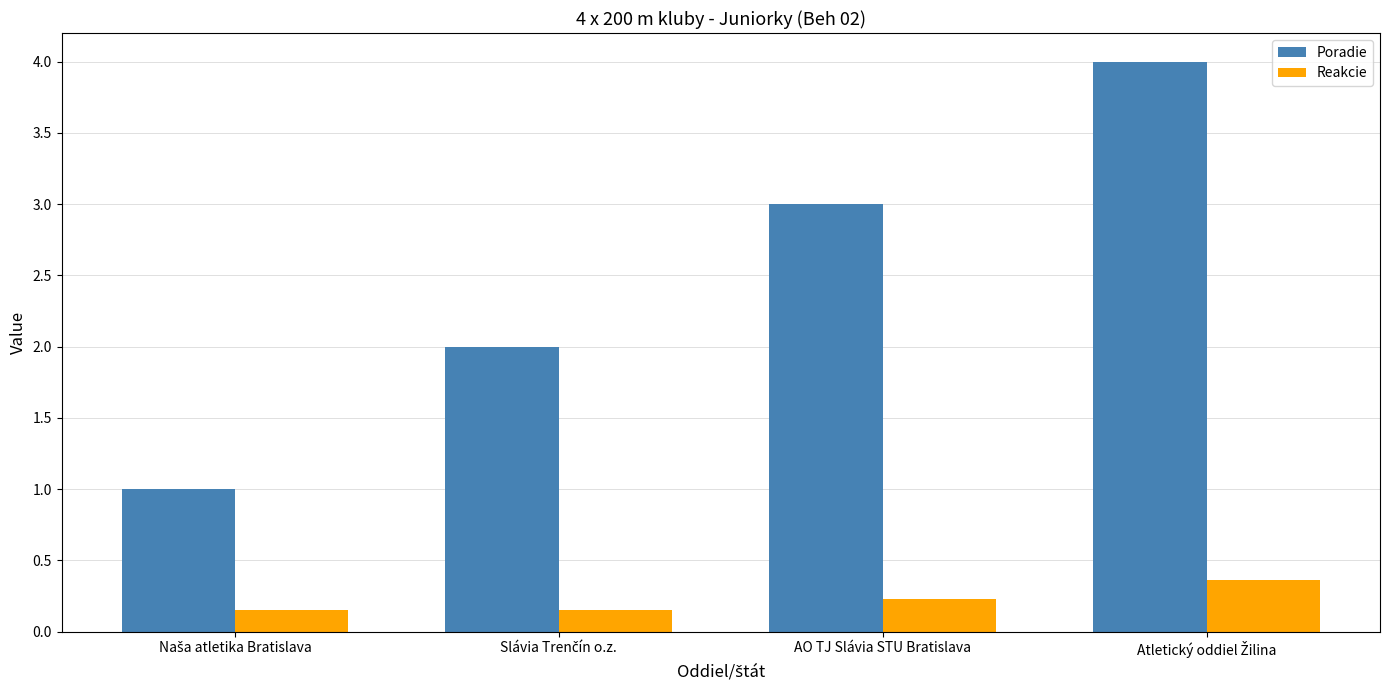

What is the highest value of the Reakcie series?

0.4